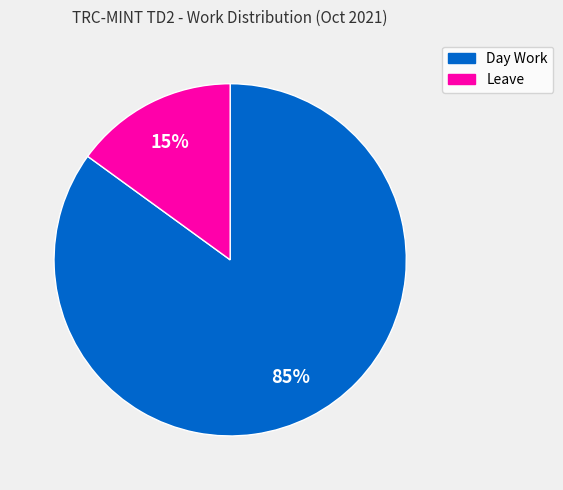

Does Leave represent more than half of the total?

No